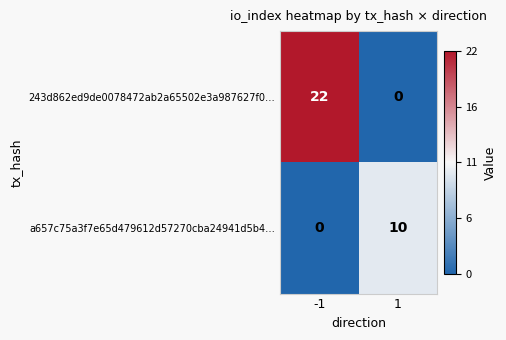

What is the total value across all series at 1?

10